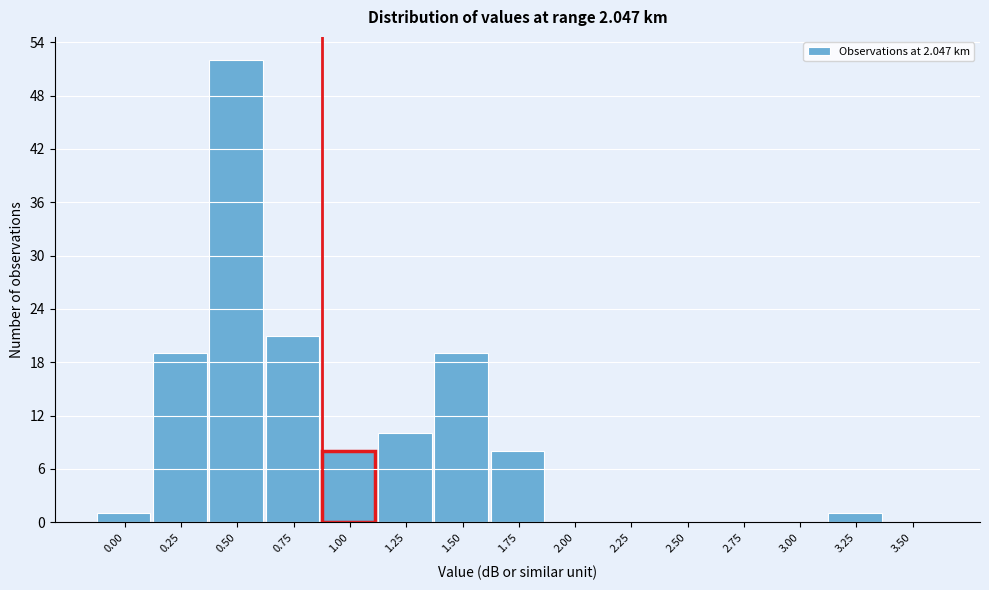

Reading left to right, transcribe all the data shown in this chart.

0.00=1	0.25=19	0.50=52	0.75=21	1.00=8	1.25=10	1.50=19	1.75=8	2.00=0	2.25=0	2.50=0	2.75=0	3.00=0	3.25=1	3.50=0